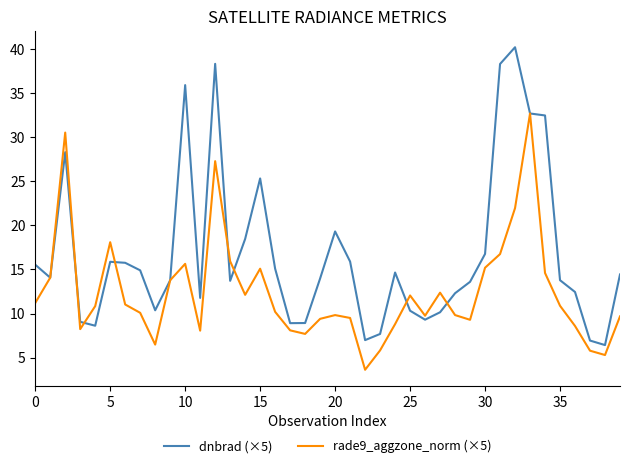

What are all the series names shown in the legend?

dnbrad (×5), rade9_aggzone_norm (×5)